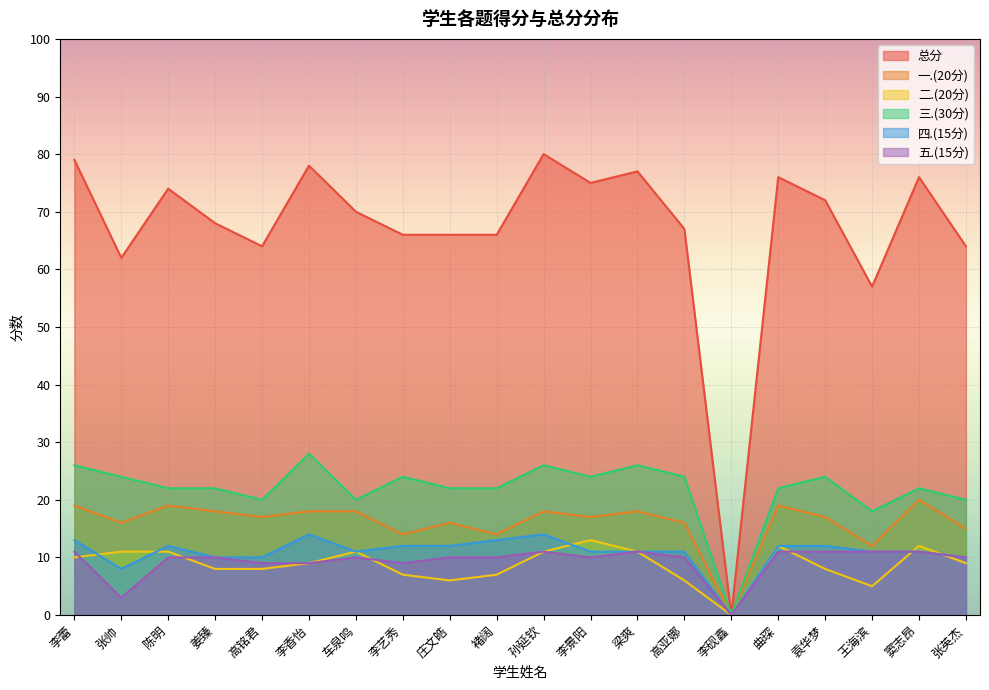

True or false: 总分 and 二.(20分) cross at least once.

False